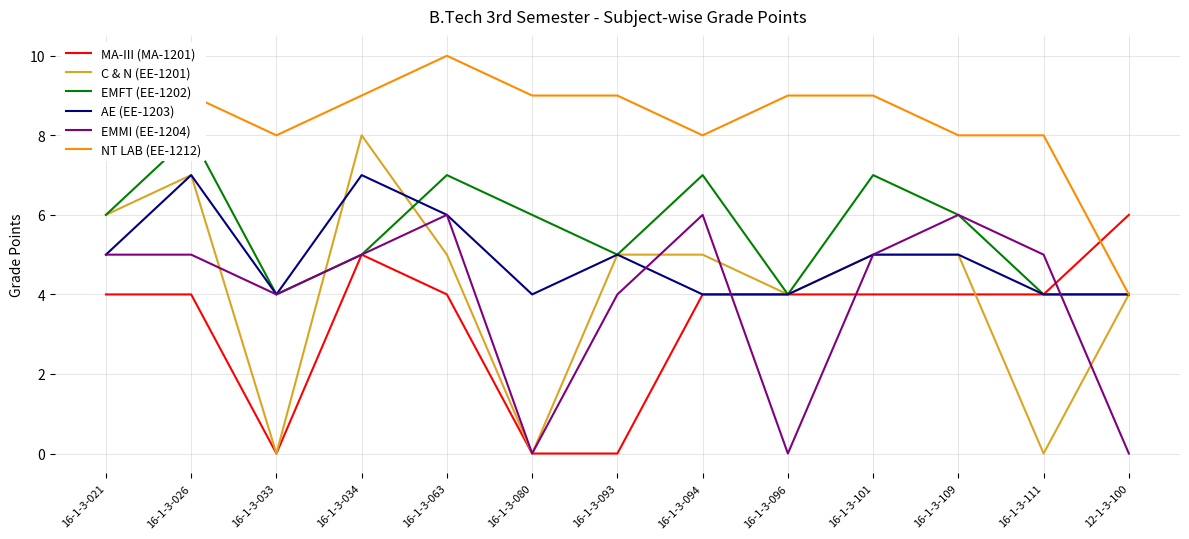

Rank the series at 16-1-3-063 from lowest to highest value.

MA-III (MA-1201), C & N (EE-1201), AE (EE-1203), EMMI (EE-1204), EMFT (EE-1202), NT LAB (EE-1212)